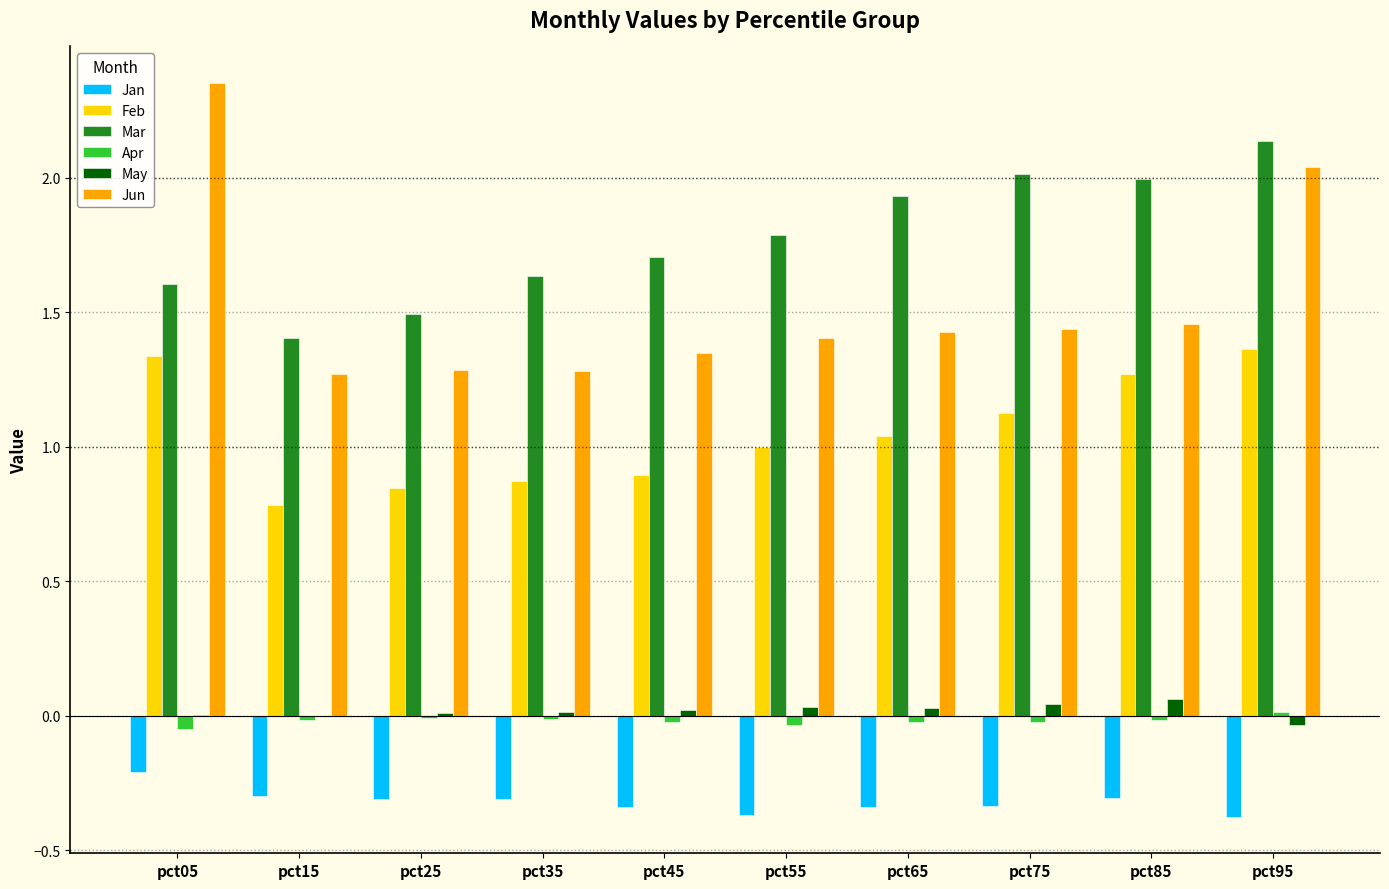

True or false: Mar has a value of 2.1 at pct25.

False